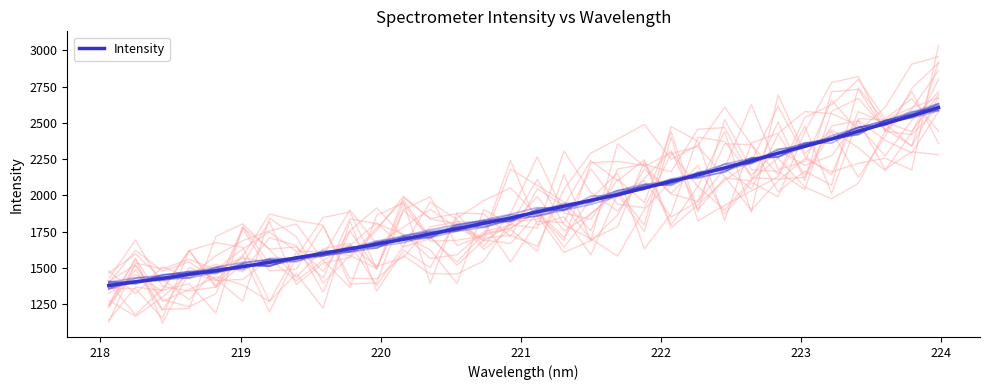

Count the number of data series in this chart.

1